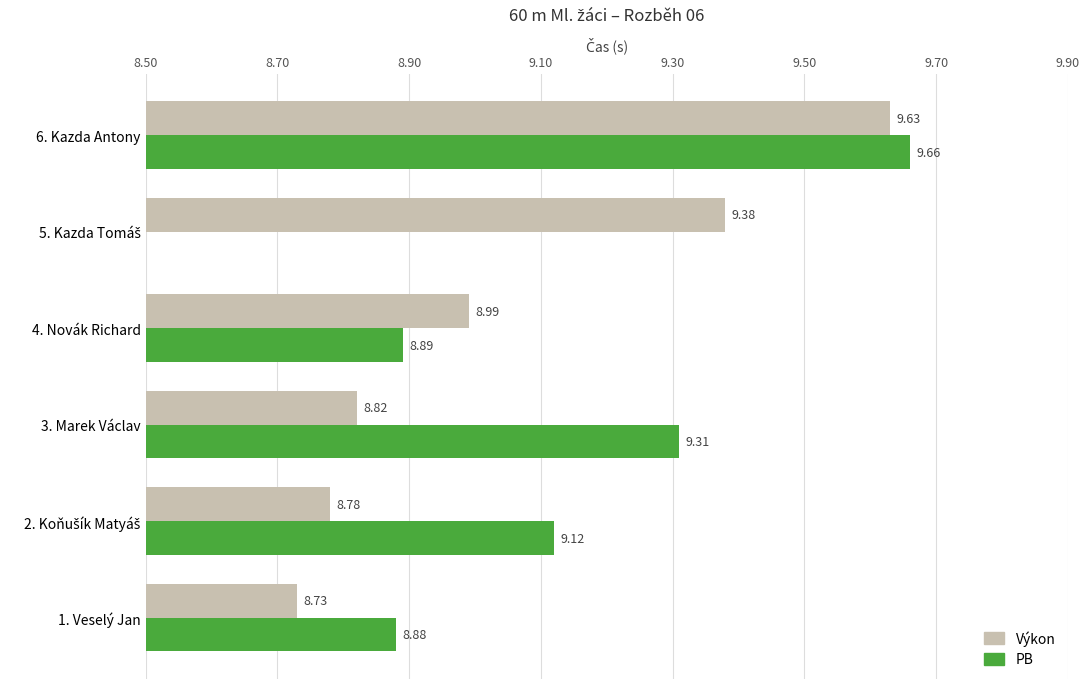

True or false: Výkon has a value of 9.4 at 5. Kazda Tomáš.

True